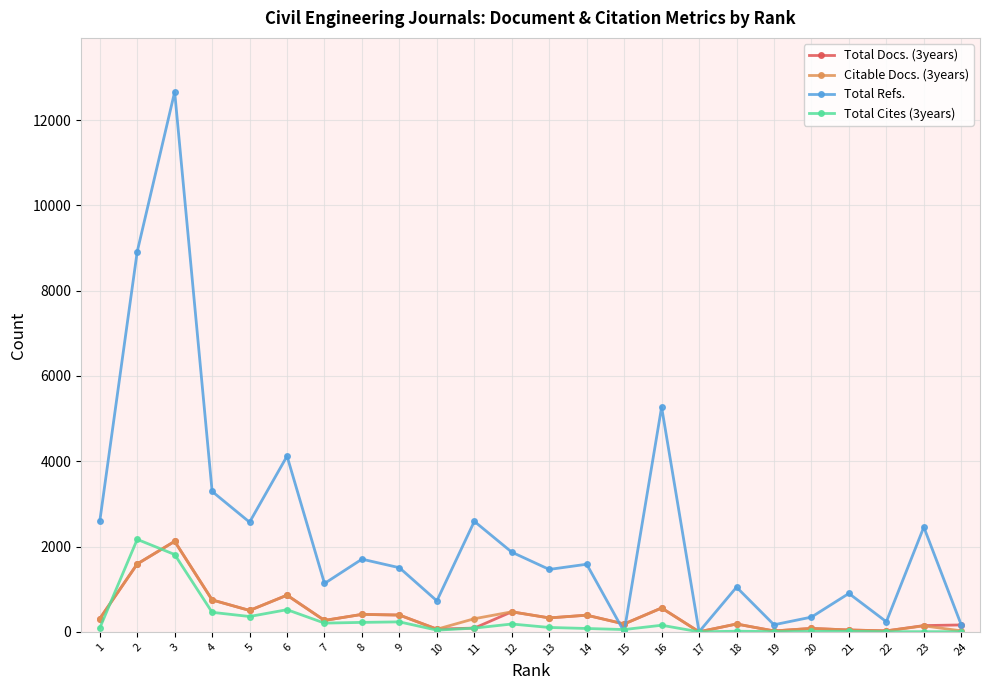

Which series has the widest spread of values?

Total Refs.